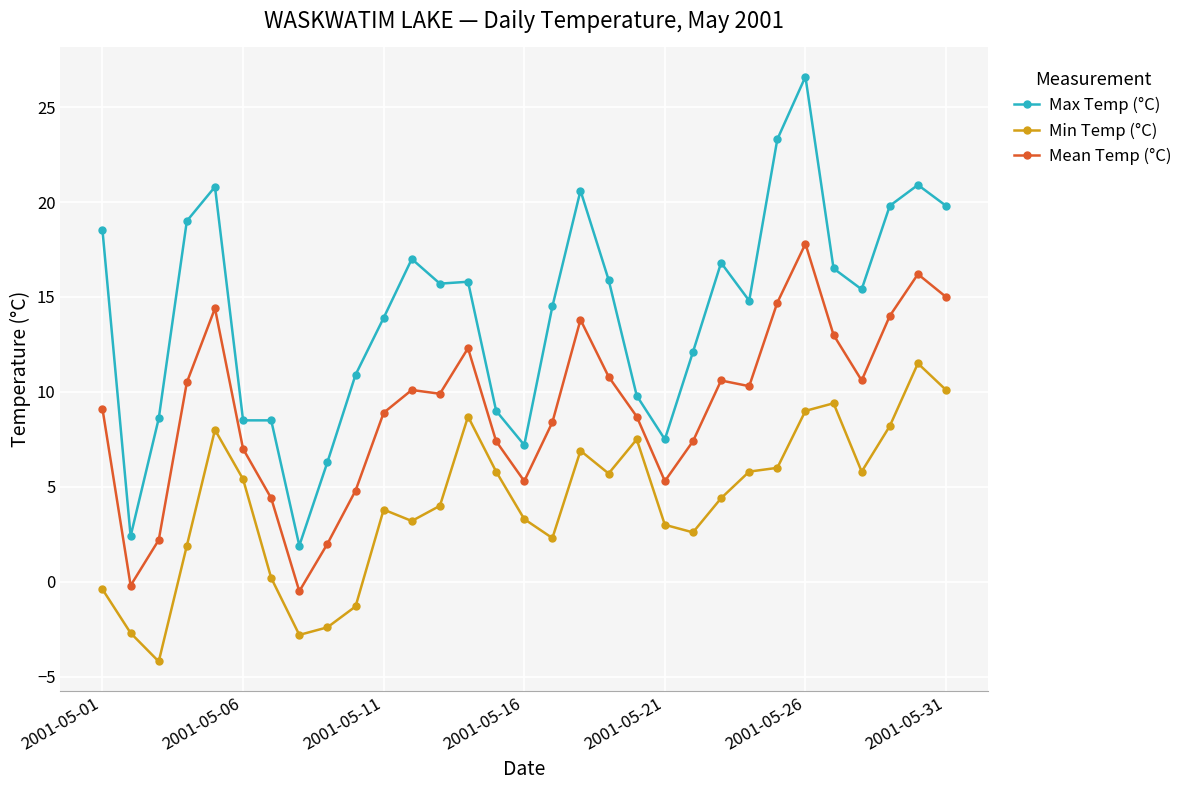

True or false: Max Temp (°C) has more than 2 points higher than both neighbors.

True